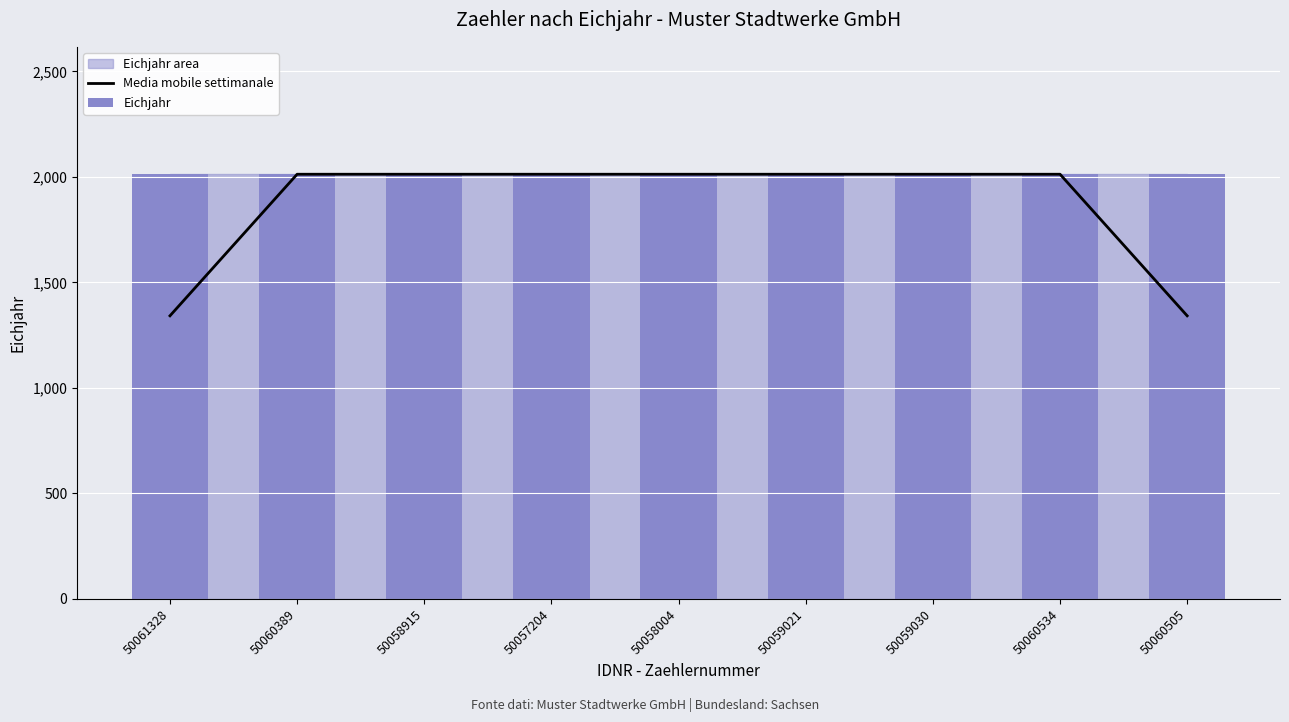

Which label corresponds to the largest value in the chart?

50060389